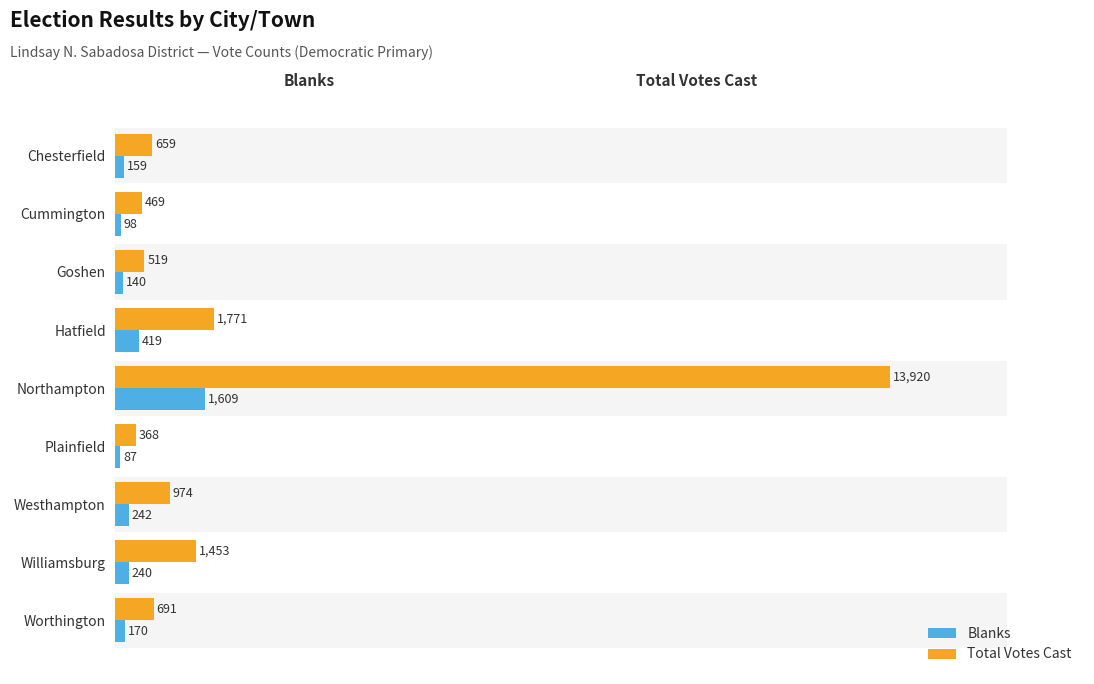

How many groups of bars are there?

9